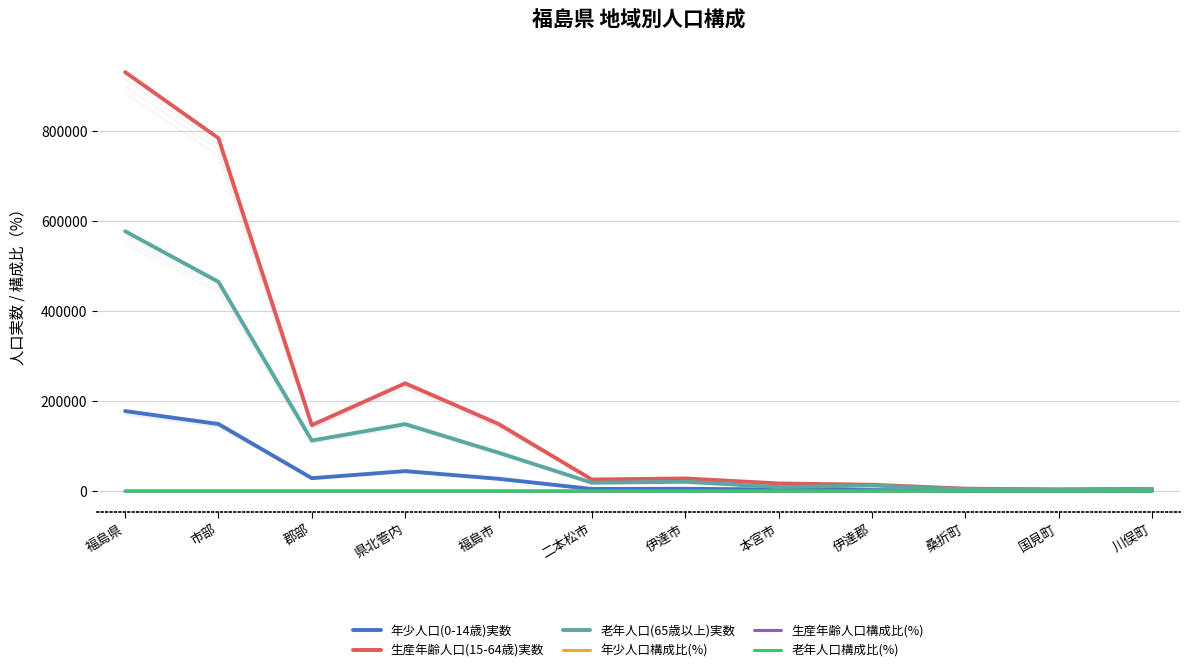

Which series has the largest total across all categories?

生産年齢人口(15-64歳)実数